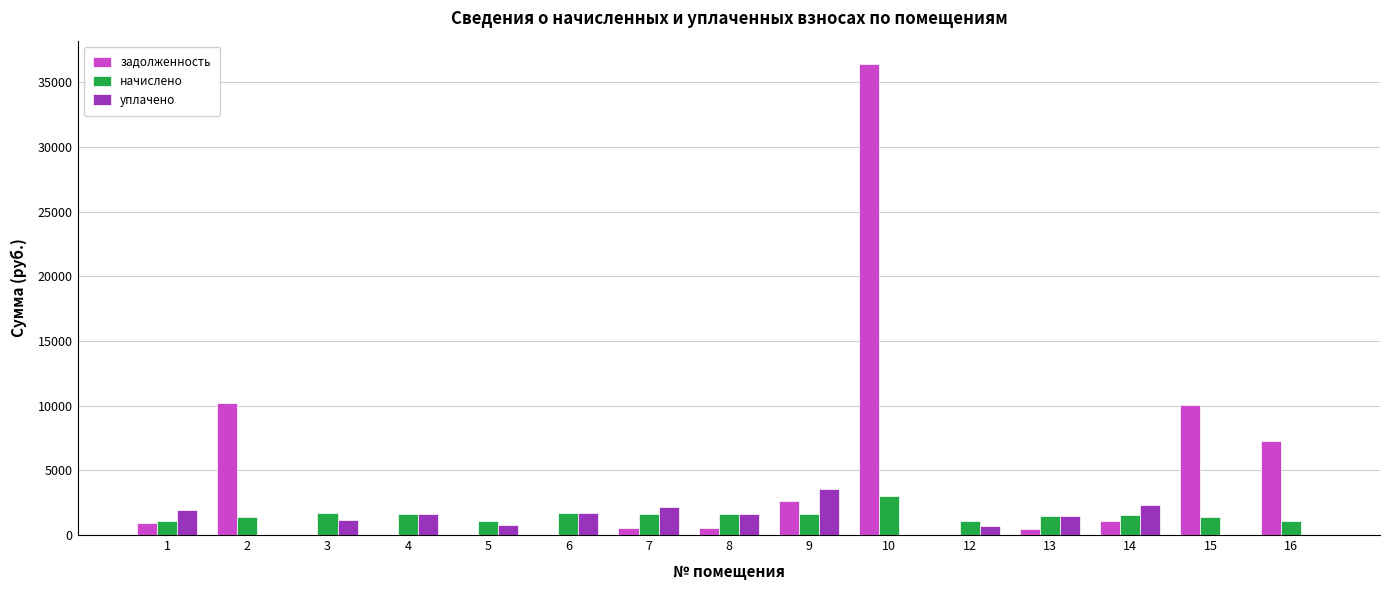

What is the maximum value for задолженность?

36391.4